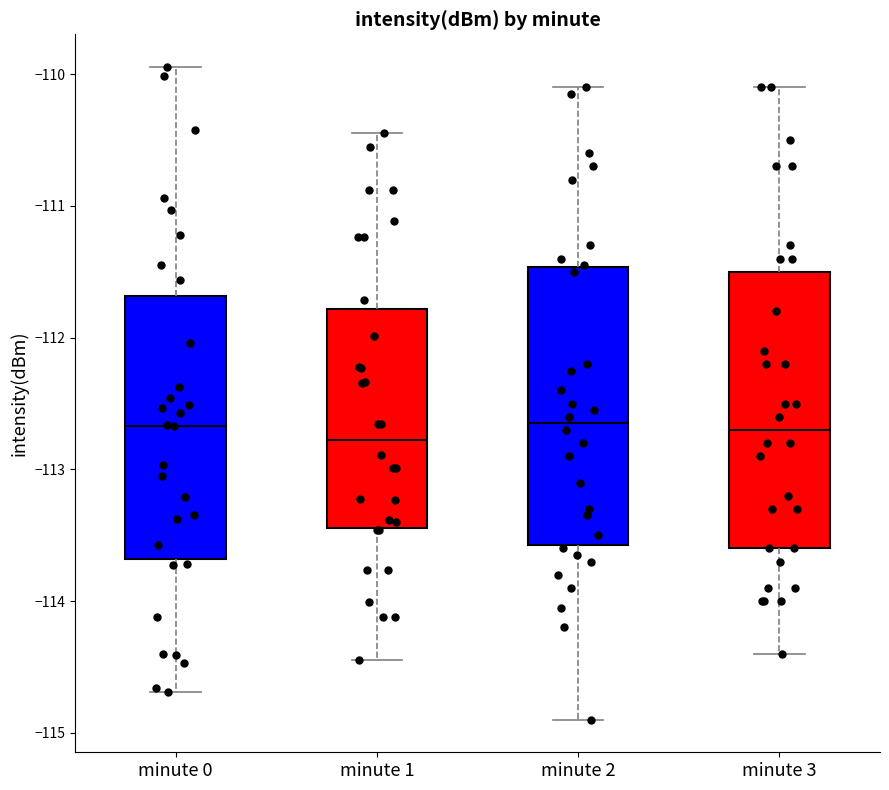

Reading left to right, transcribe this box plot: for each box, give where its median line is, the range the box spans, and where its two whiskers end, as read against the y-axis. The values are not printed on the chart, so give them approximately, as read against the axis.

minute 0: median -112.7, box -113.7 to -111.7, whiskers -114.7 to -109.9
minute 1: median -112.8, box -113.4 to -111.8, whiskers -114.4 to -110.4
minute 2: median -112.6, box -113.6 to -111.5, whiskers -114.9 to -110.1
minute 3: median -112.7, box -113.6 to -111.5, whiskers -114.4 to -110.1